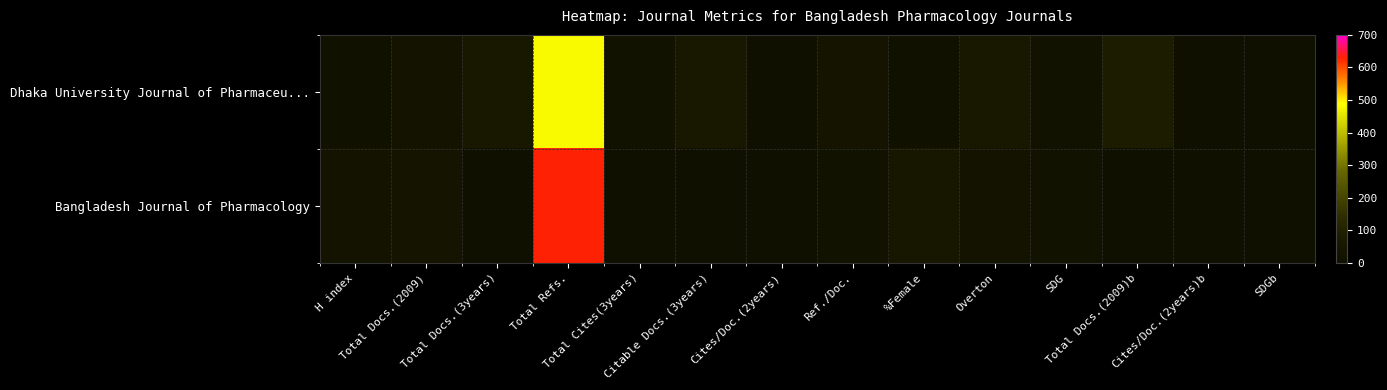

Reading right to left, list all the values displayed in this chart.

Dhaka University Journal of Pharmaceu...: SDGb=0	Cites/Doc.(2years)b=0	Total Docs.(2009)b=81	SDG=17	Overton=62	%Female=16	Ref./Doc.=31	Cites/Doc.(2years)=0	Citable Docs.(3years)=58	Total Cites(3years)=18	Total Refs.=482	Total Docs.(3years)=58	Total Docs.(2009)=29	H index=16
Bangladesh Journal of Pharmacology: SDGb=0	Cites/Doc.(2years)b=0	Total Docs.(2009)b=4	SDG=21	Overton=29	%Female=50	Ref./Doc.=18	Cites/Doc.(2years)=0	Citable Docs.(3years)=0	Total Cites(3years)=0	Total Refs.=629	Total Docs.(3years)=0	Total Docs.(2009)=34	H index=30